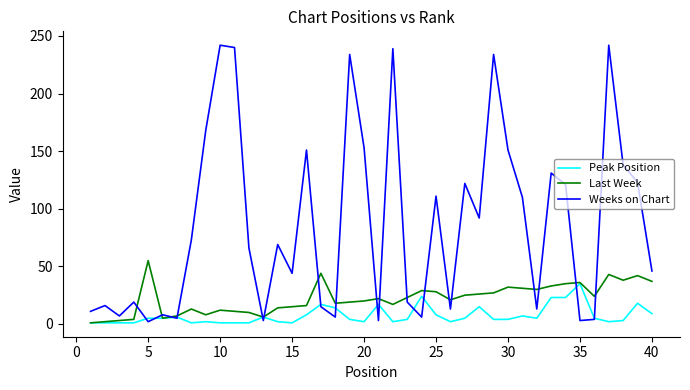

How many lines are shown in the chart?

3